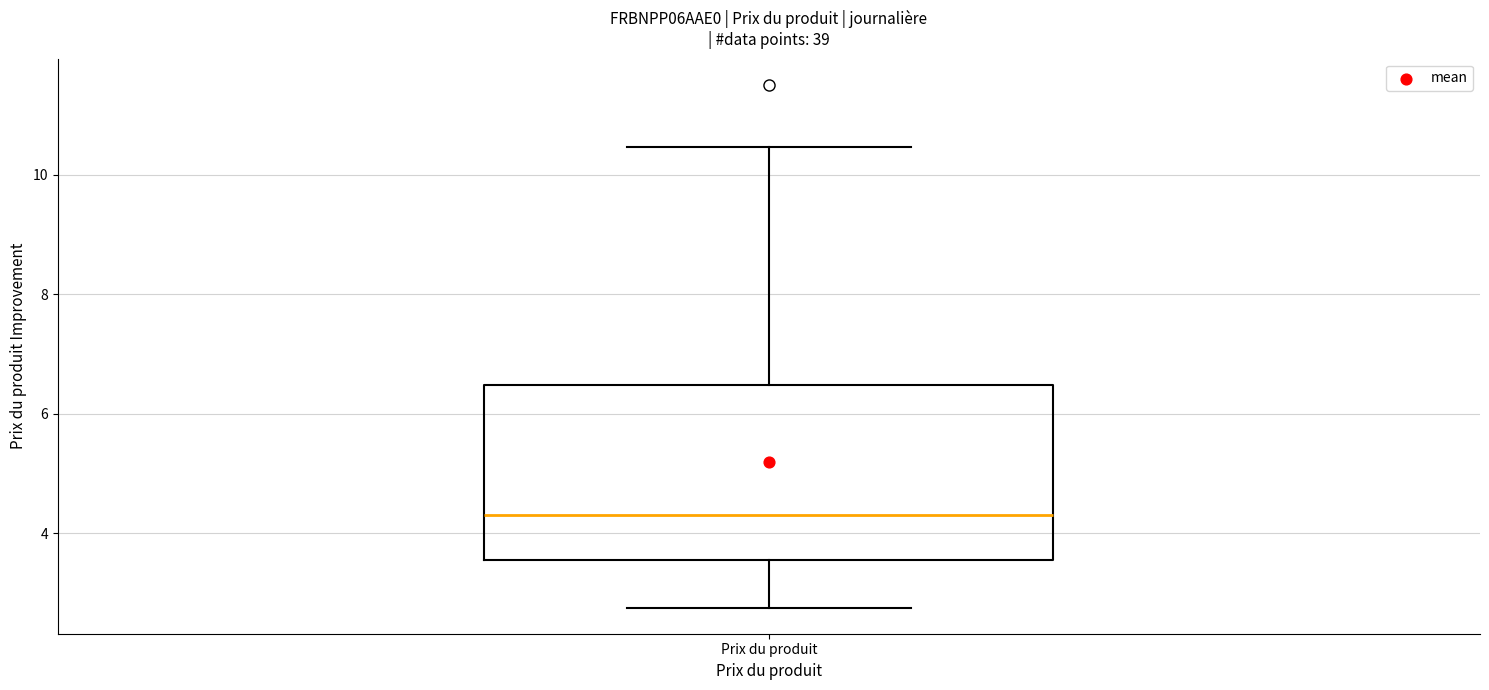

Transcribe this box plot: give where the median line is, the range the box spans, and where the two whiskers end, as read against the y-axis. The values are not printed on the chart, so give them approximately, as read against the axis.

median 4.4, box 3.6 to 6.4, whiskers 2.8 to 10.4